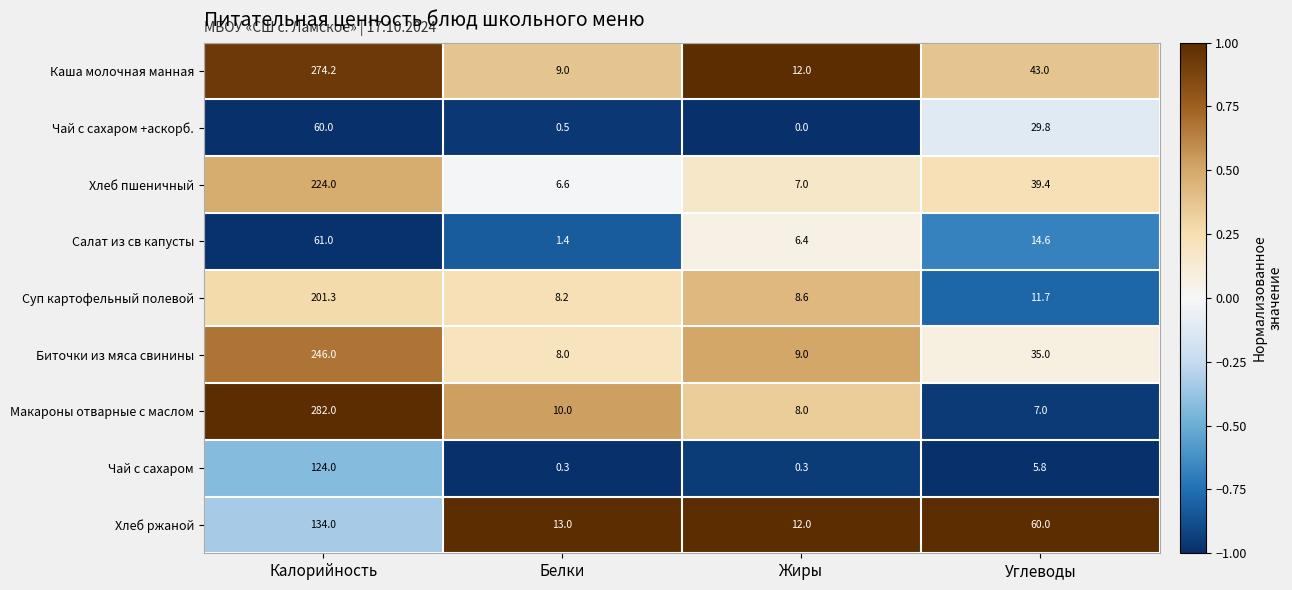

What is the maximum value shown in the chart?

282.0